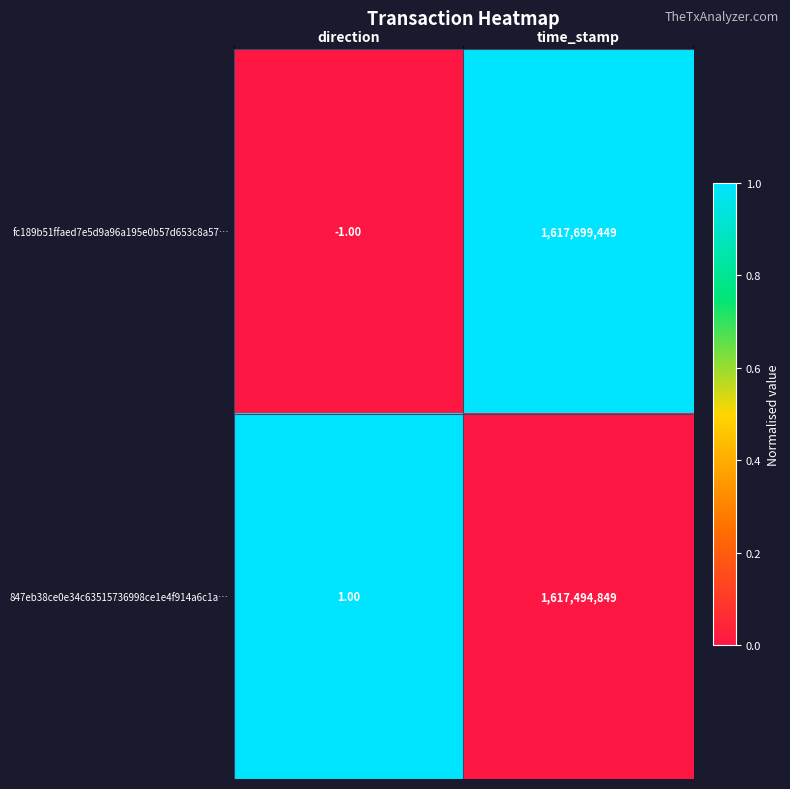

What is the greatest value displayed?

1617699449